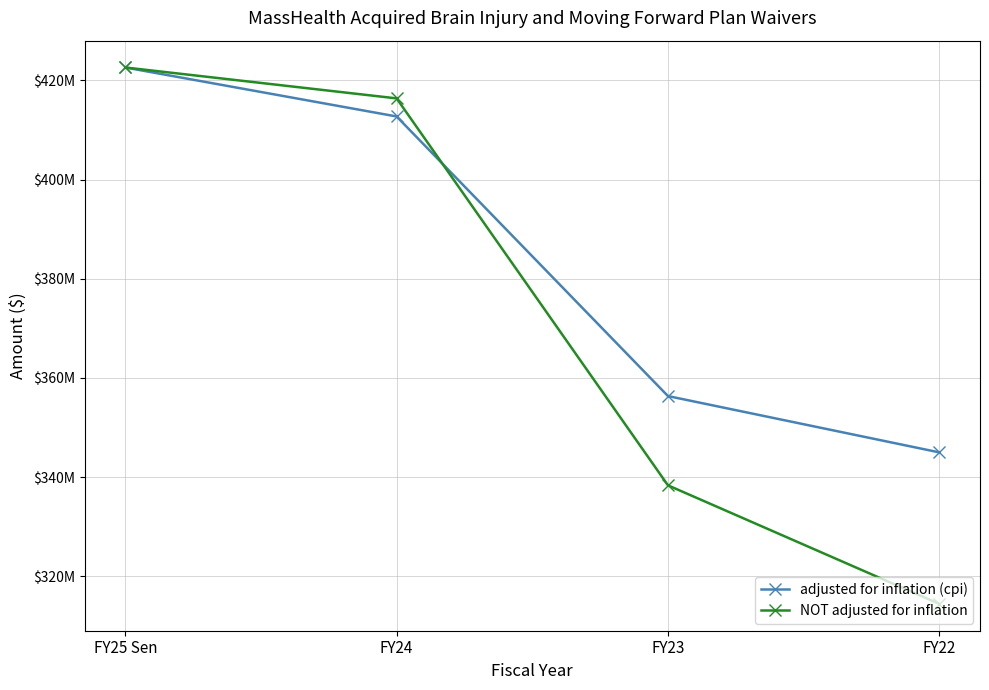

Rank the categories by adjusted for inflation (cpi) value from highest to lowest.

FY25 Sen, FY24, FY23, FY22